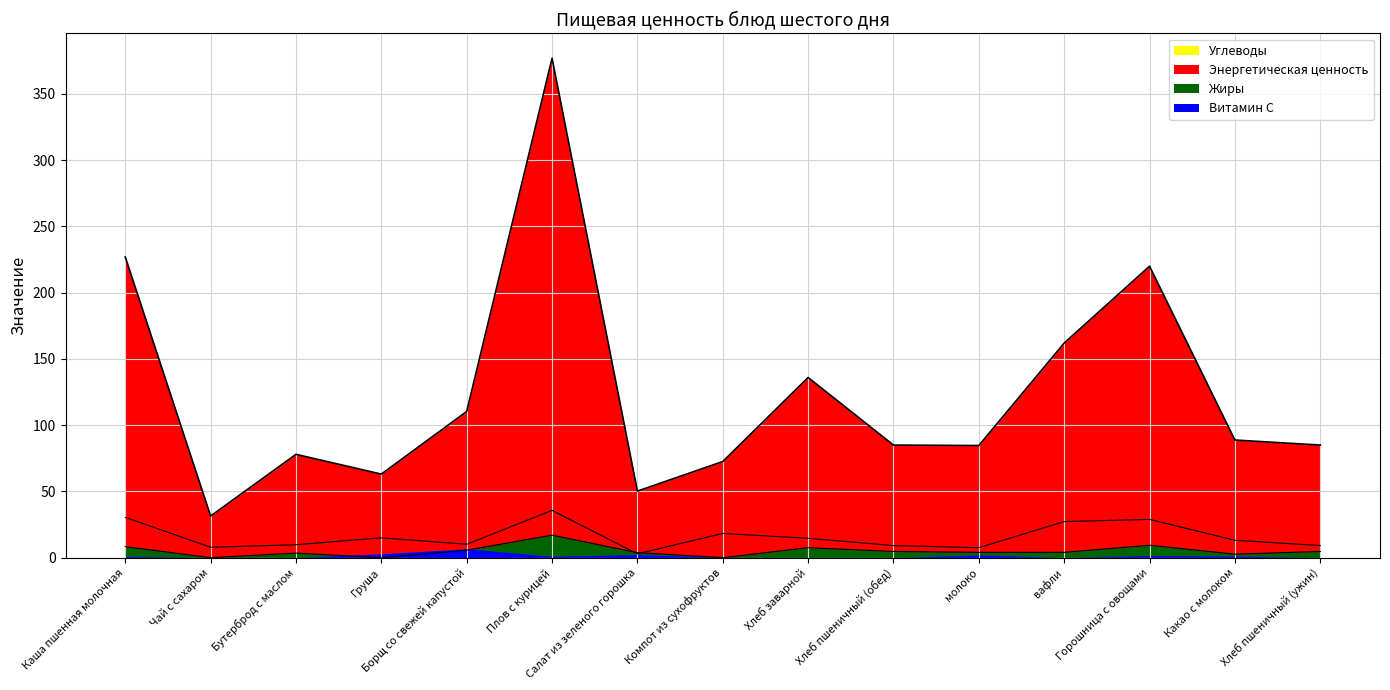

True or false: Жиры and Углеводы cross at least once.

True